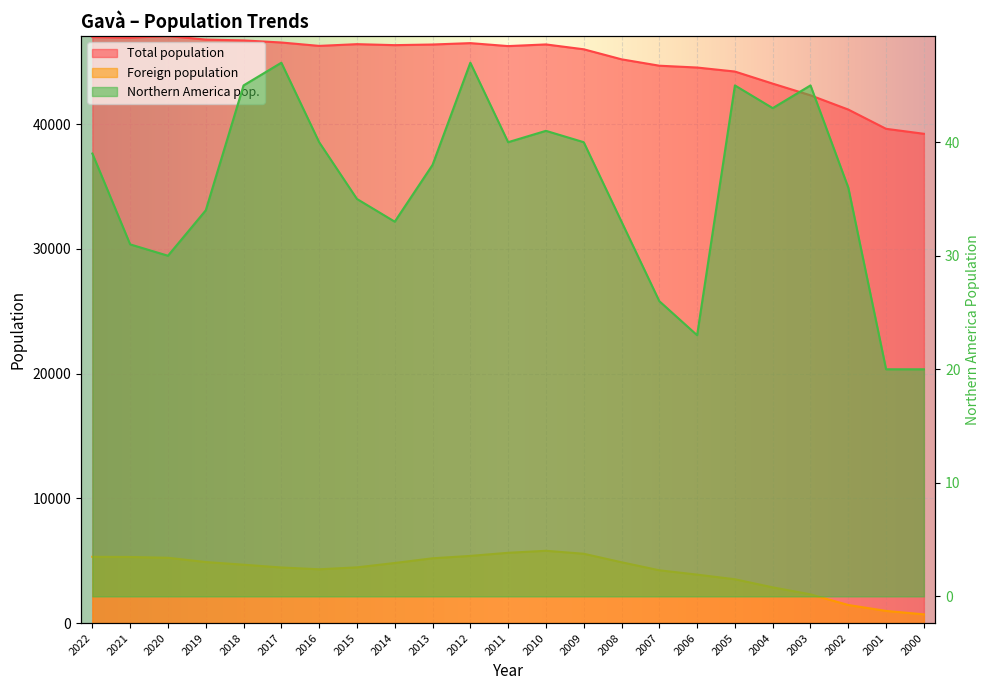

How many values in the Northern America pop. series are below 38?

11